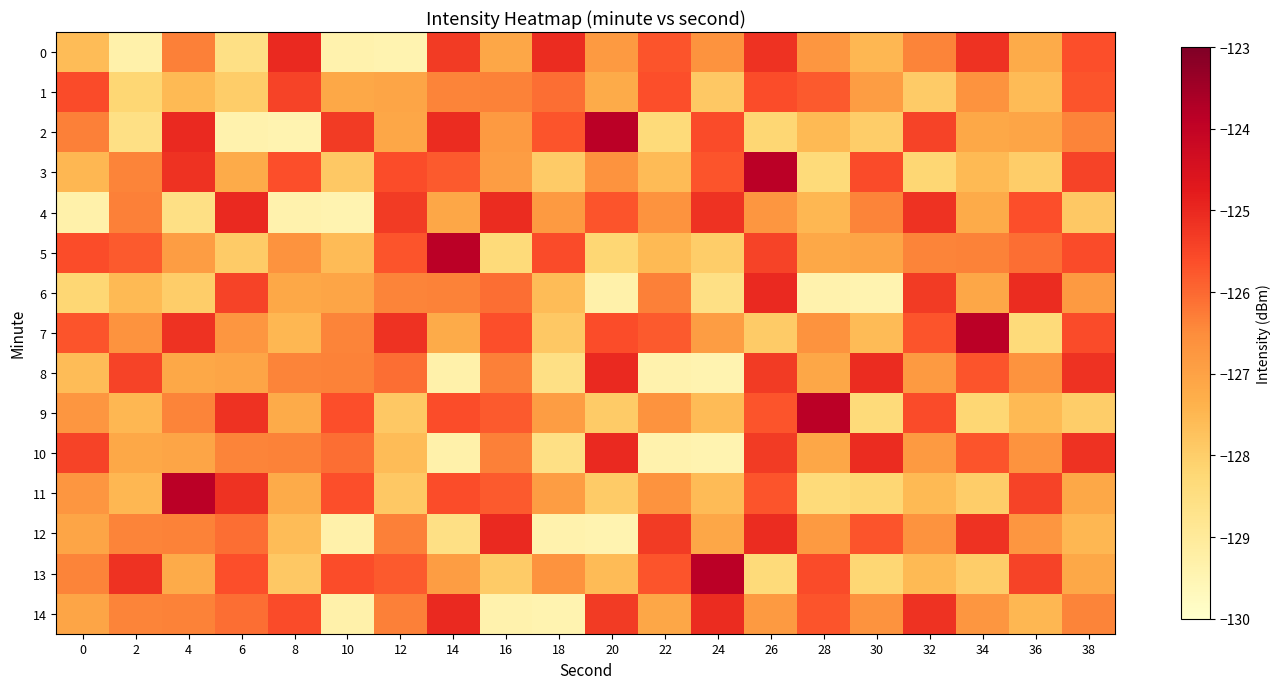

Reading right to left, list all the values displayed in this chart.

0: 38=-125.6	36=-127.2	34=-125.2	32=-126.4	30=-127.5	28=-126.7	26=-125.2	24=-126.6	22=-125.7	20=-126.8	18=-125.1	16=-127.1	14=-125.3	12=-129.4	10=-129.4	8=-125.0	6=-128.6	4=-126.3	2=-129.3	0=-127.6
1: 38=-125.7	36=-127.6	34=-126.6	32=-127.9	30=-126.9	28=-125.8	26=-125.6	24=-127.9	22=-125.6	20=-127.2	18=-126.1	16=-126.4	14=-126.4	12=-127.1	10=-127.1	8=-125.4	6=-128.0	4=-127.5	2=-128.2	0=-125.6
2: 38=-126.4	36=-127.1	34=-127.1	32=-125.4	30=-128.0	28=-127.5	26=-128.2	24=-125.6	22=-128.4	20=-123.9	18=-125.7	16=-126.8	14=-125.1	12=-127.1	10=-125.3	8=-129.4	6=-129.4	4=-125.0	2=-128.6	0=-126.3
3: 38=-125.4	36=-128.0	34=-127.5	32=-128.2	30=-125.6	28=-128.4	26=-123.9	24=-125.7	22=-127.6	20=-126.6	18=-127.9	16=-126.9	14=-125.8	12=-125.6	10=-127.9	8=-125.6	6=-127.2	4=-125.2	2=-126.4	0=-127.5
4: 38=-127.9	36=-125.6	34=-127.2	32=-125.2	30=-126.4	28=-127.5	26=-126.7	24=-125.2	22=-126.6	20=-125.7	18=-126.8	16=-125.1	14=-127.1	12=-125.3	10=-129.4	8=-129.4	6=-125.0	4=-128.6	2=-126.3	0=-129.3
5: 38=-125.6	36=-126.1	34=-126.4	32=-126.4	30=-127.1	28=-127.1	26=-125.4	24=-128.0	22=-127.5	20=-128.2	18=-125.6	16=-128.4	14=-123.9	12=-125.7	10=-127.6	8=-126.6	6=-127.9	4=-126.9	2=-125.8	0=-125.6
6: 38=-126.8	36=-125.1	34=-127.1	32=-125.3	30=-129.4	28=-129.4	26=-125.0	24=-128.6	22=-126.3	20=-129.3	18=-127.6	16=-126.1	14=-126.4	12=-126.4	10=-127.1	8=-127.1	6=-125.4	4=-128.0	2=-127.5	0=-128.2
7: 38=-125.6	36=-128.4	34=-123.9	32=-125.7	30=-127.6	28=-126.6	26=-127.9	24=-126.9	22=-125.8	20=-125.6	18=-127.9	16=-125.6	14=-127.2	12=-125.2	10=-126.4	8=-127.5	6=-126.7	4=-125.2	2=-126.6	0=-125.7
8: 38=-125.2	36=-126.6	34=-125.7	32=-126.8	30=-125.1	28=-127.1	26=-125.3	24=-129.4	22=-129.4	20=-125.0	18=-128.6	16=-126.3	14=-129.3	12=-126.1	10=-126.4	8=-126.4	6=-127.1	4=-127.1	2=-125.4	0=-127.6
9: 38=-128.0	36=-127.5	34=-128.2	32=-125.6	30=-128.4	28=-123.9	26=-125.7	24=-127.6	22=-126.6	20=-127.9	18=-126.9	16=-125.8	14=-125.6	12=-127.9	10=-125.6	8=-127.2	6=-125.2	4=-126.4	2=-127.5	0=-126.7
10: 38=-125.2	36=-126.6	34=-125.7	32=-126.8	30=-125.1	28=-127.1	26=-125.3	24=-129.4	22=-129.4	20=-125.0	18=-128.6	16=-126.3	14=-129.3	12=-127.6	10=-126.1	8=-126.4	6=-126.4	4=-127.1	2=-127.1	0=-125.4
11: 38=-127.1	36=-125.4	34=-128.0	32=-127.5	30=-128.2	28=-128.4	26=-125.7	24=-127.6	22=-126.6	20=-127.9	18=-126.9	16=-125.8	14=-125.6	12=-127.9	10=-125.6	8=-127.2	6=-125.2	4=-123.9	2=-127.5	0=-126.7
12: 38=-127.5	36=-126.7	34=-125.2	32=-126.6	30=-125.7	28=-126.8	26=-125.1	24=-127.1	22=-125.3	20=-129.4	18=-129.4	16=-125.0	14=-128.6	12=-126.3	10=-129.3	8=-127.6	6=-126.1	4=-126.4	2=-126.4	0=-127.1
13: 38=-127.1	36=-125.4	34=-128.0	32=-127.5	30=-128.2	28=-125.6	26=-128.4	24=-123.9	22=-125.7	20=-127.6	18=-126.6	16=-127.9	14=-126.9	12=-125.8	10=-125.6	8=-127.9	6=-125.6	4=-127.2	2=-125.2	0=-126.4
14: 38=-126.4	36=-127.5	34=-126.7	32=-125.2	30=-126.6	28=-125.7	26=-126.8	24=-125.1	22=-127.1	20=-125.3	18=-129.4	16=-129.4	14=-125.0	12=-126.3	10=-129.3	8=-125.6	6=-126.1	4=-126.4	2=-126.4	0=-127.1